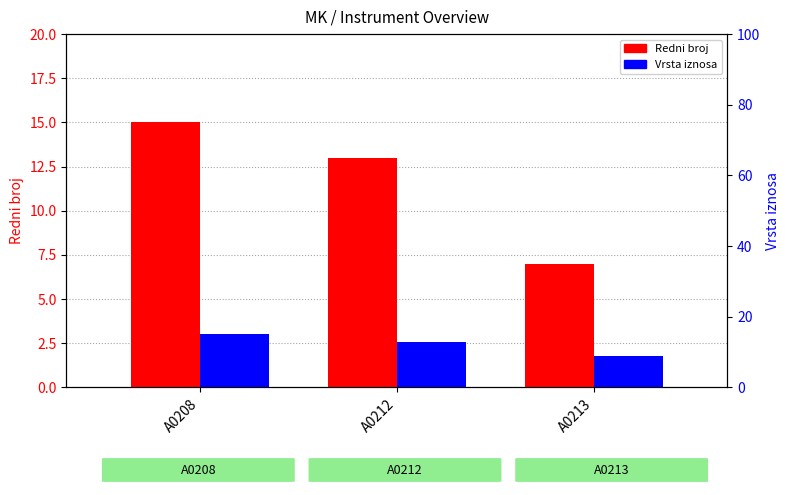

What is the sum of all Vrsta iznosa values?

37